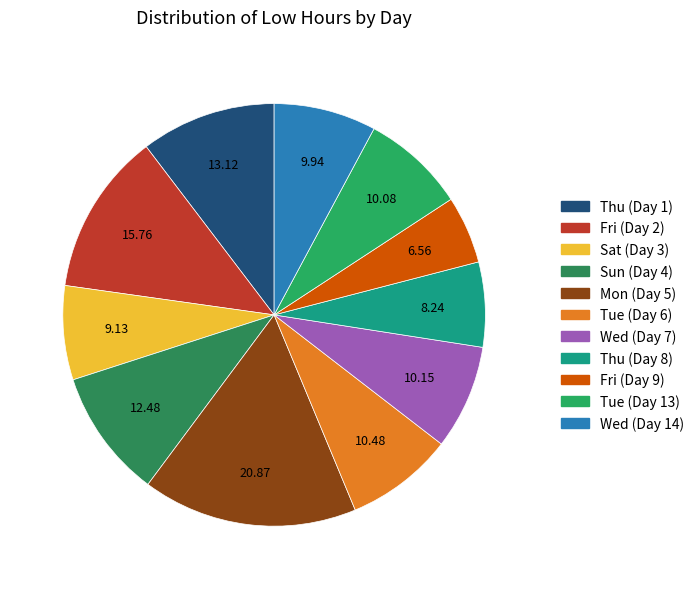

How many segments does this pie chart have?

11